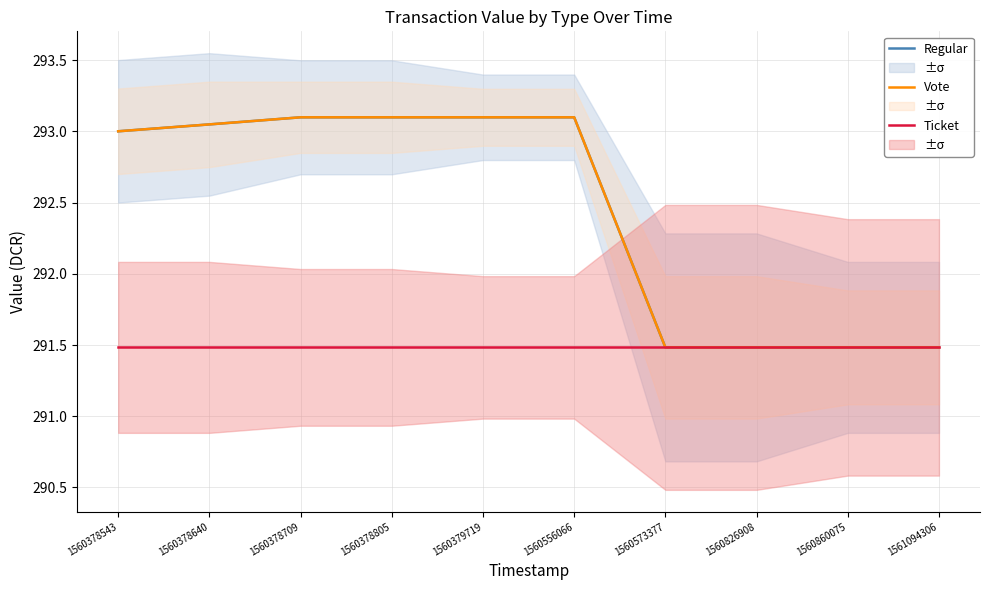

Which series has the largest range (max minus min)?

Regular